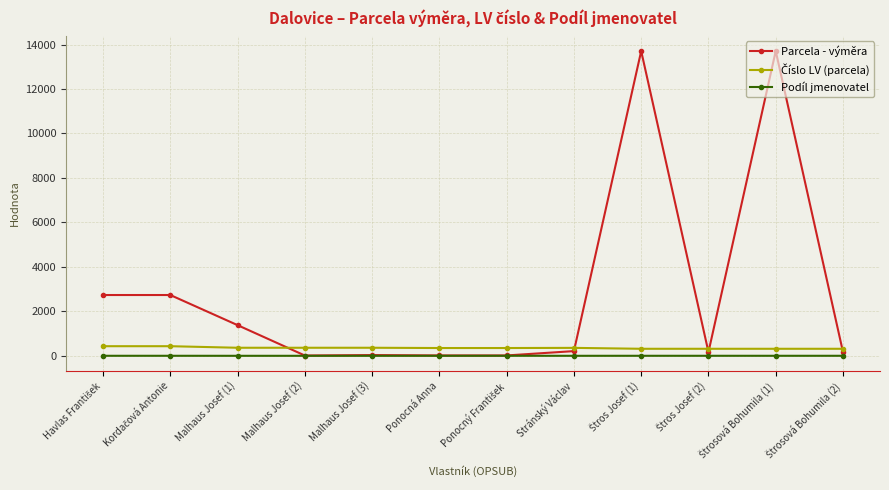

What is the highest value of the Parcela - výměra series?

13707